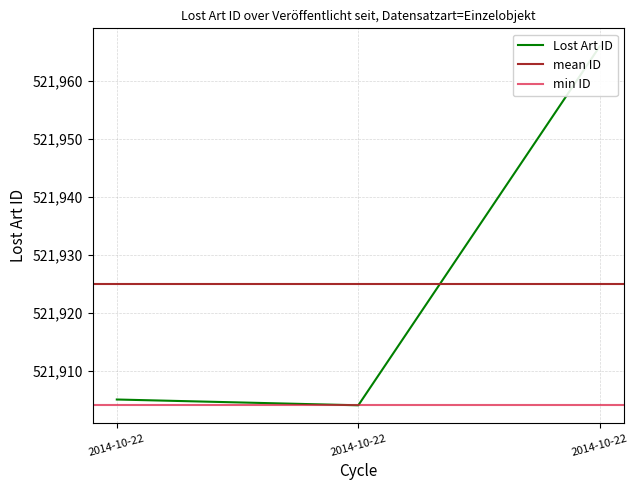

Where does the data first go above 521905?

2014-10-22